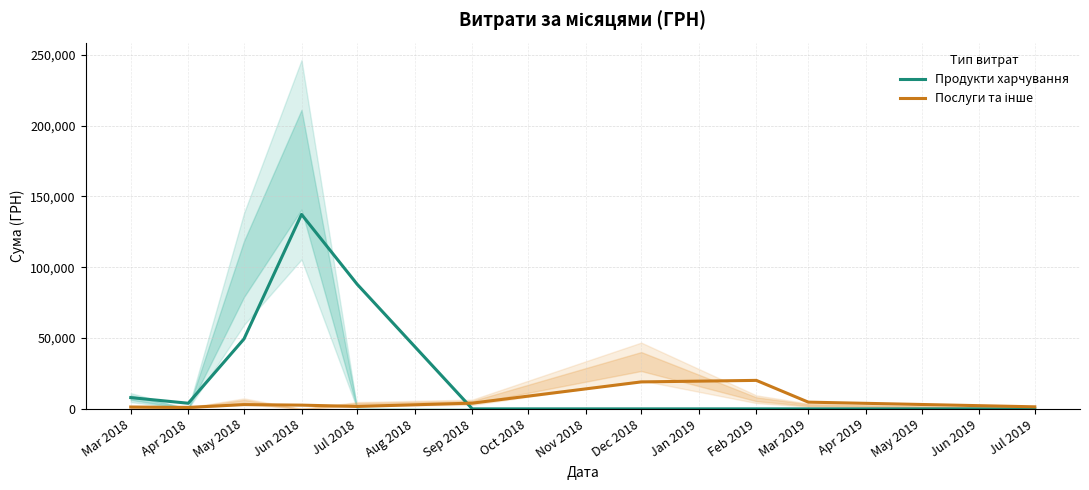

What is the maximum value shown in the chart?

137323.6